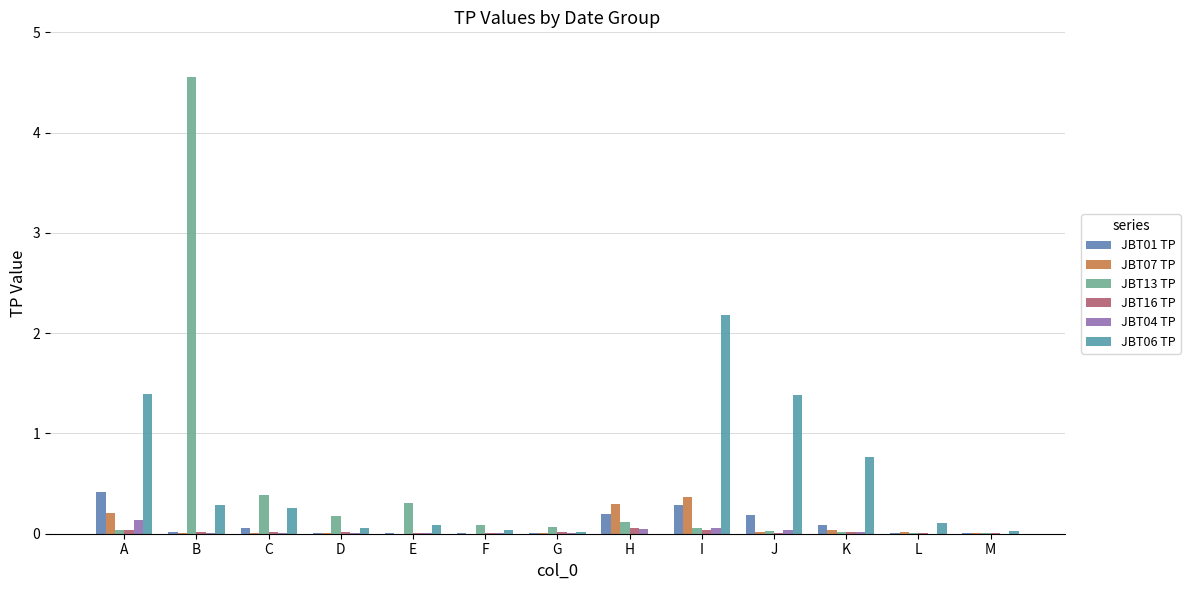

Reading right to left, what are all the values shown in this chart?

JBT01 TP: 0.0	0.0	0.1	0.2	0.3	0.2	0.0	0.0	0.0	0.0	0.1	0.0	0.4
JBT07 TP: 0.0	0.0	0.0	0.0	0.4	0.3	0.0	0.0	0.0	0.0	0.0	0.0	0.2
JBT13 TP: 0.0	0.0	0.0	0.0	0.1	0.1	0.1	0.1	0.3	0.2	0.4	4.6	0.0
JBT16 TP: 0.0	0.0	0.0	0.0	0.0	0.1	0.0	0.0	0.0	0.0	0.0	0.0	0.0
JBT04 TP: 0.0	0.0	0.0	0.0	0.1	0.0	0.0	0.0	0.0	0.0	0.0	0.0	0.1
JBT06 TP: 0.0	0.1	0.8	1.4	2.2	0.0	0.0	0.0	0.1	0.1	0.3	0.3	1.4